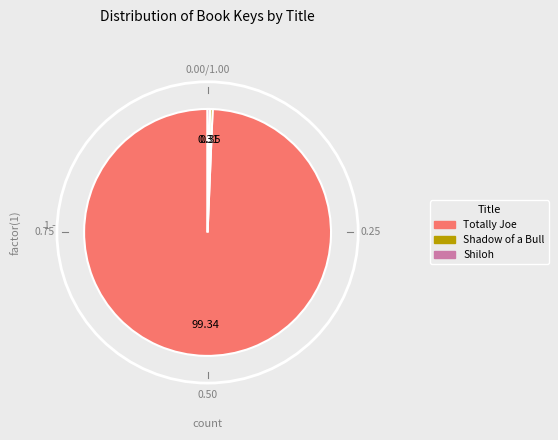

Is Shiloh the majority of the pie?

No